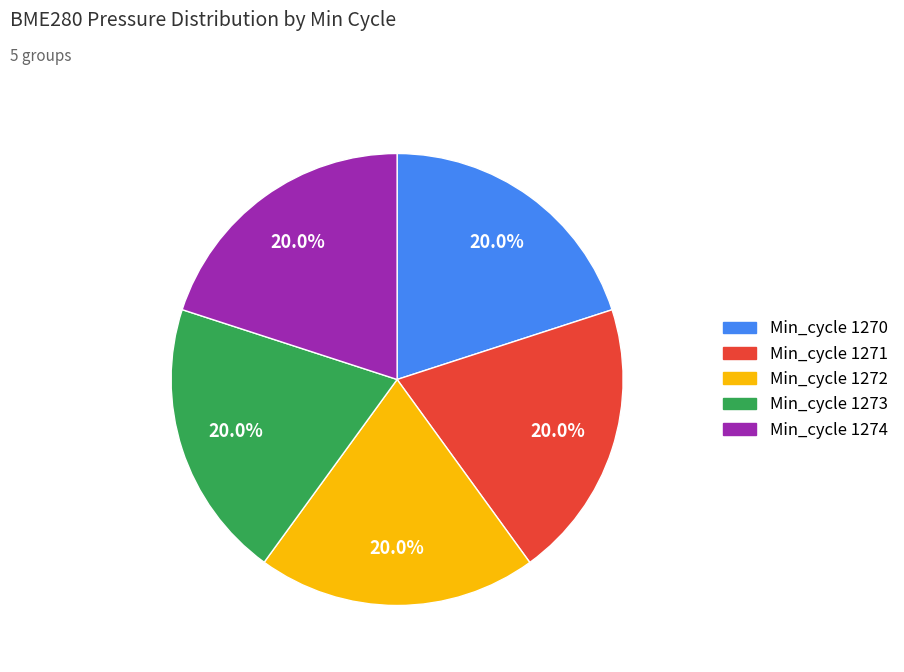

Is there any slice that represents more than half of the pie?

No